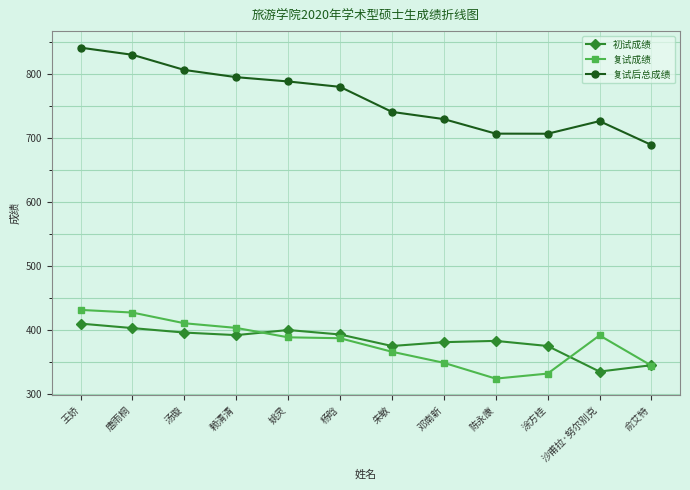

True or false: 复试后总成绩 has a value of 795.3 at 赖清清.

True